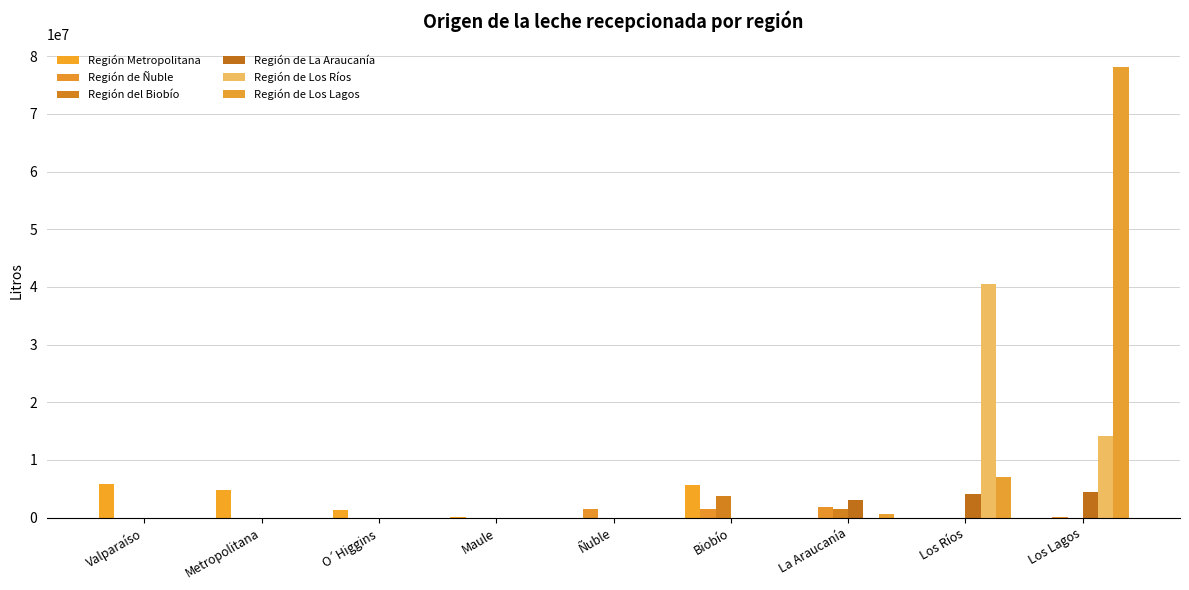

Are the bars grouped side by side (vs. stacked)?

Yes